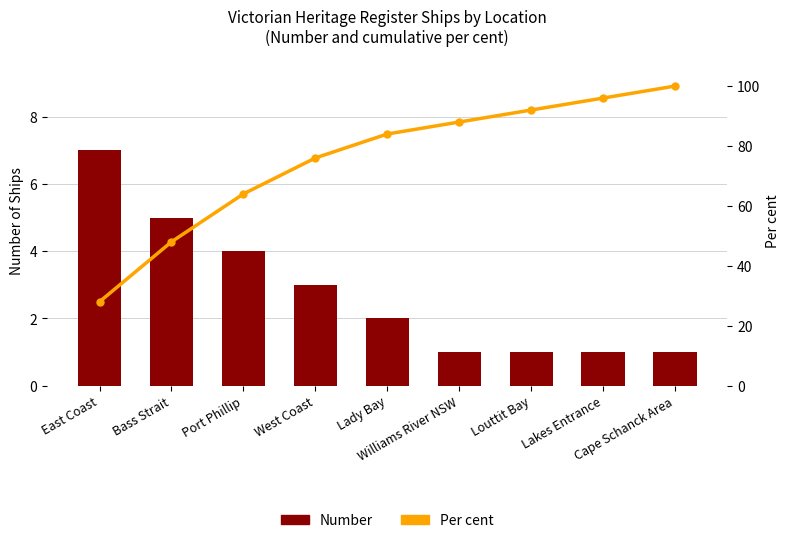

Which series has the largest total across all categories?

Per cent